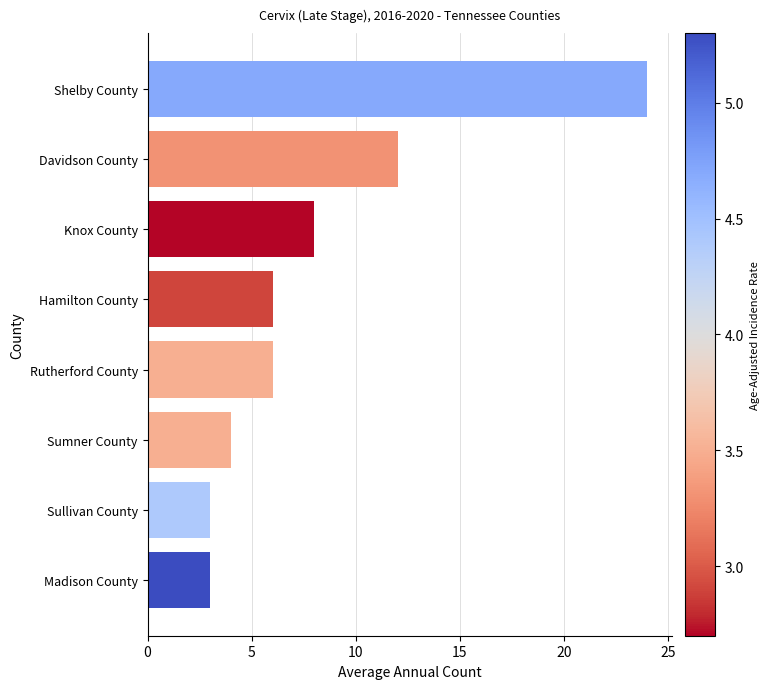

The chart shows a value of 3 at Madison County. True or false?

True